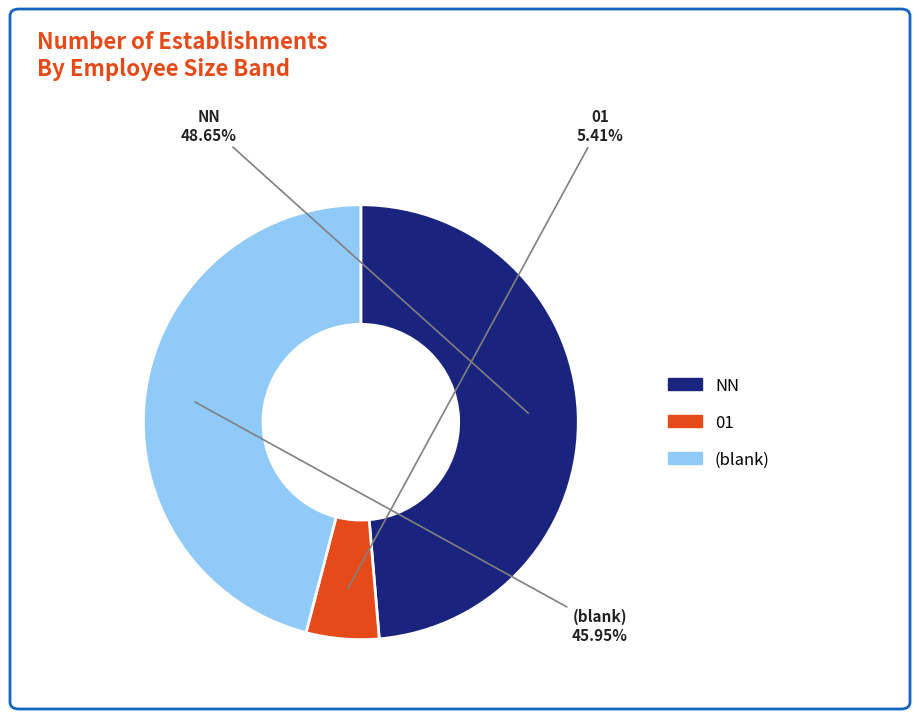

Does any single category account for the majority?

No